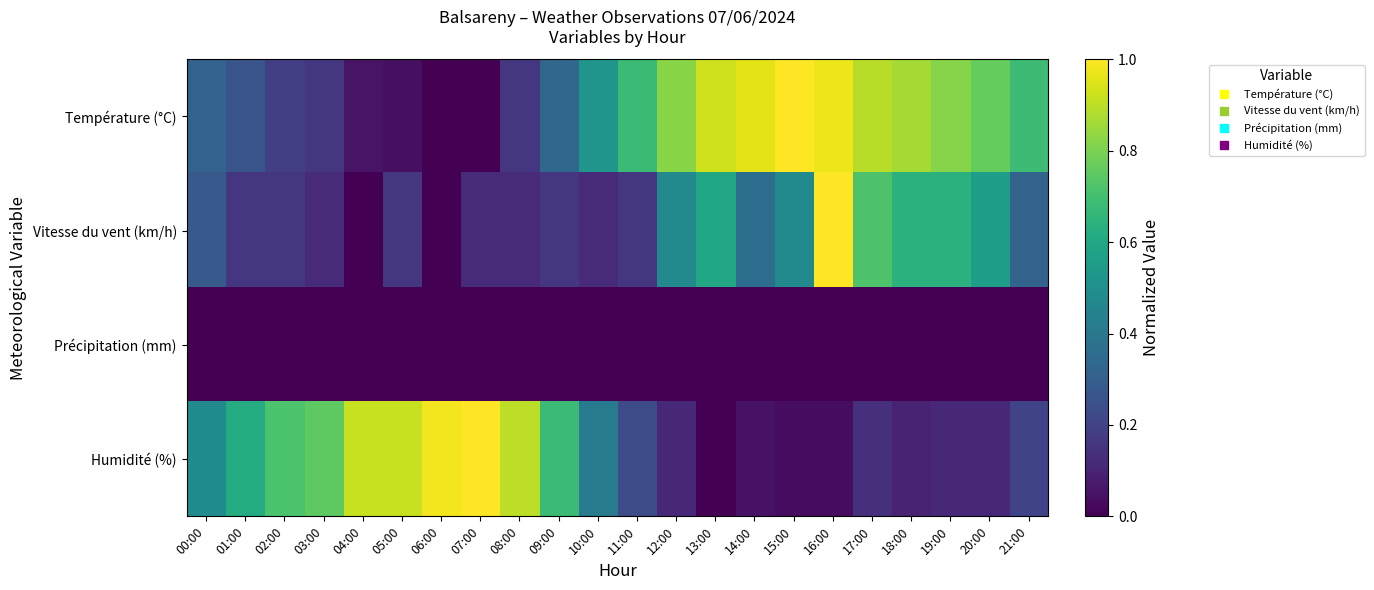

Reading right to left, extract all data points from this chart.

Température (°C): 21:00=0.7	20:00=0.8	19:00=0.8	18:00=0.9	17:00=0.9	16:00=1.0	15:00=1.0	14:00=1.0	13:00=0.9	12:00=0.8	11:00=0.7	10:00=0.5	09:00=0.3	08:00=0.2	07:00=0.0	06:00=0.0	05:00=0.0	04:00=0.1	03:00=0.2	02:00=0.2	01:00=0.3	00:00=0.3
Vitesse du vent (km/h): 21:00=0.3	20:00=0.6	19:00=0.6	18:00=0.6	17:00=0.7	16:00=1.0	15:00=0.5	14:00=0.4	13:00=0.6	12:00=0.5	11:00=0.2	10:00=0.1	09:00=0.2	08:00=0.1	07:00=0.1	06:00=0.0	05:00=0.2	04:00=0.0	03:00=0.1	02:00=0.2	01:00=0.2	00:00=0.3
Précipitation (mm): 21:00=0.0	20:00=0.0	19:00=0.0	18:00=0.0	17:00=0.0	16:00=0.0	15:00=0.0	14:00=0.0	13:00=0.0	12:00=0.0	11:00=0.0	10:00=0.0	09:00=0.0	08:00=0.0	07:00=0.0	06:00=0.0	05:00=0.0	04:00=0.0	03:00=0.0	02:00=0.0	01:00=0.0	00:00=0.0
Humidité (%): 21:00=0.2	20:00=0.1	19:00=0.1	18:00=0.1	17:00=0.1	16:00=0.0	15:00=0.0	14:00=0.1	13:00=0.0	12:00=0.1	11:00=0.2	10:00=0.4	09:00=0.7	08:00=0.9	07:00=1.0	06:00=1.0	05:00=0.9	04:00=0.9	03:00=0.8	02:00=0.7	01:00=0.6	00:00=0.5